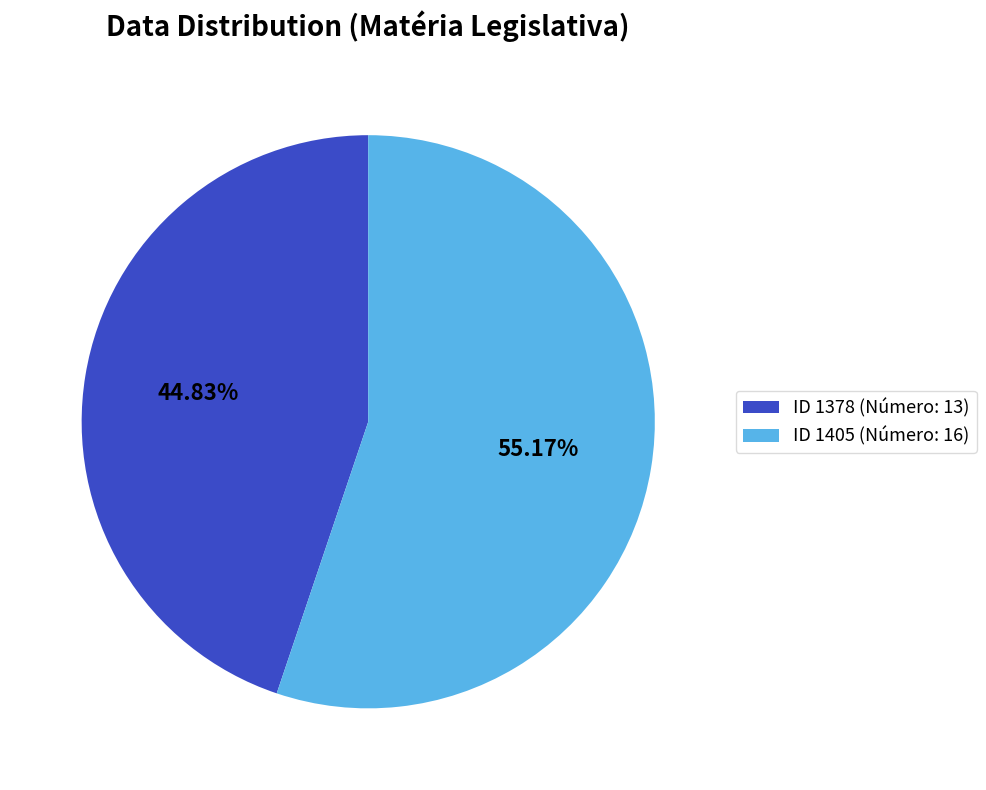

To the nearest percent, what is the average slice percentage?

50%